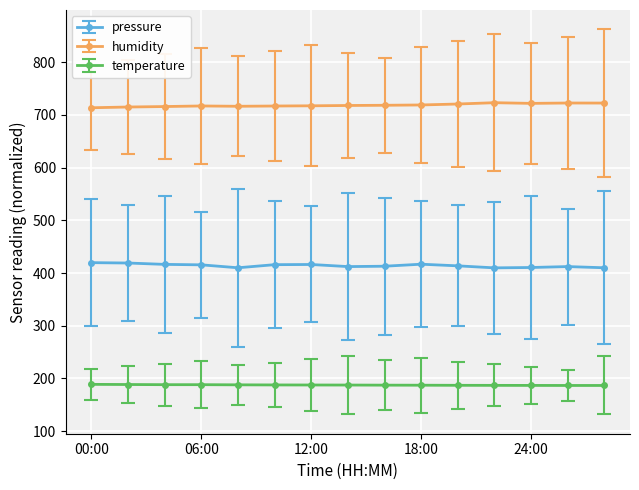

At how many categories does at least one series exceed 686?

15